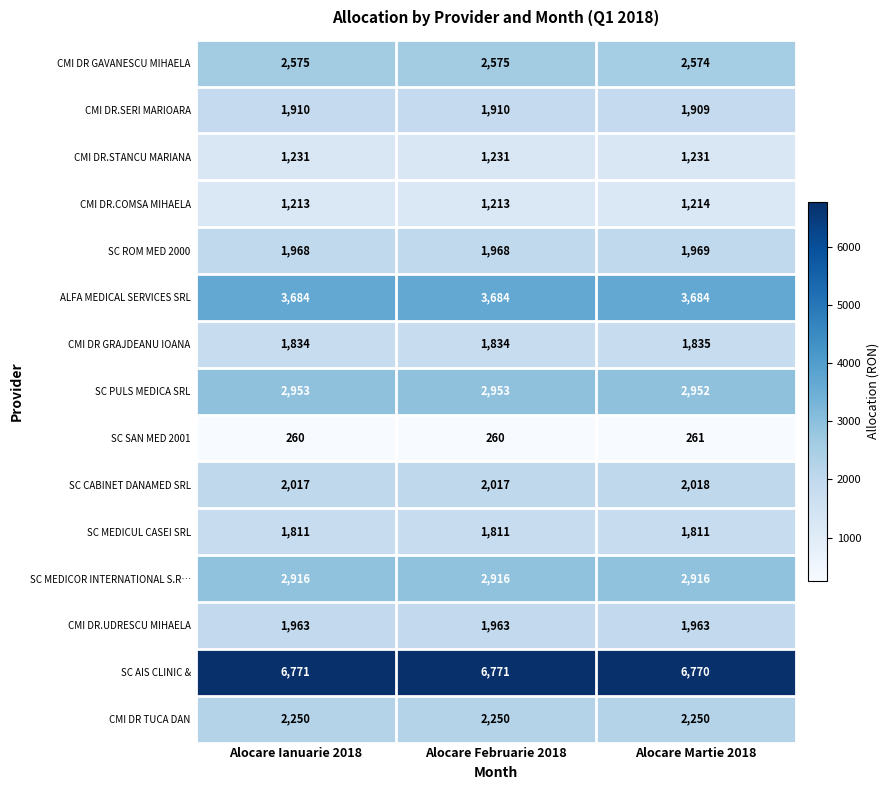

Count the CMI DR.SERI MARIOARA values in the range 1909 to 1910.

3